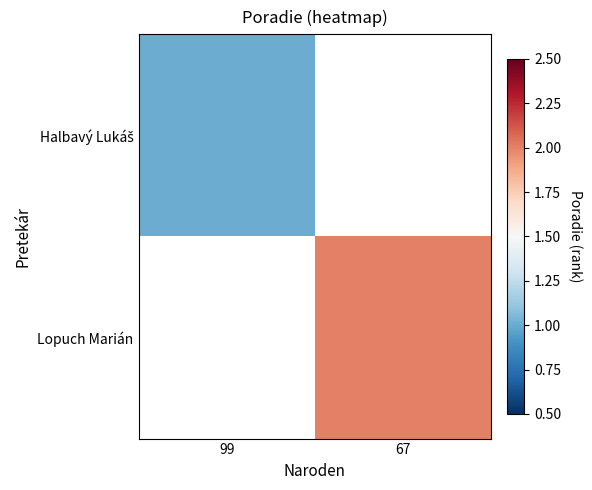

Which label corresponds to the largest value in the chart?

67